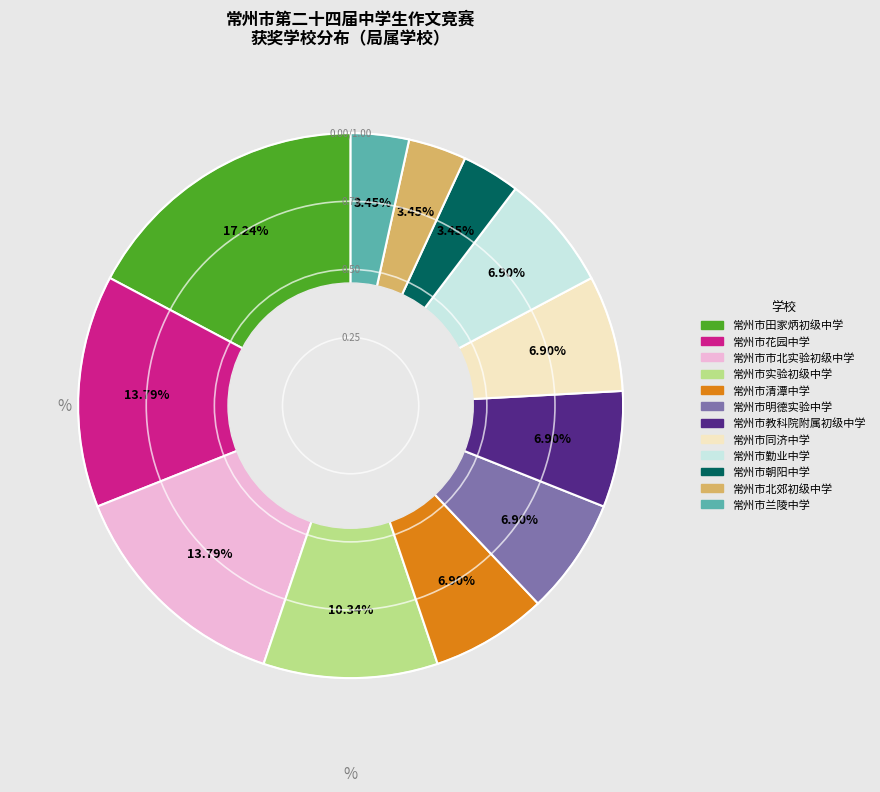

To the nearest percent, what is the difference between the 常州市明德实验中学 and 常州市清潭中学 slice percentages?

0%